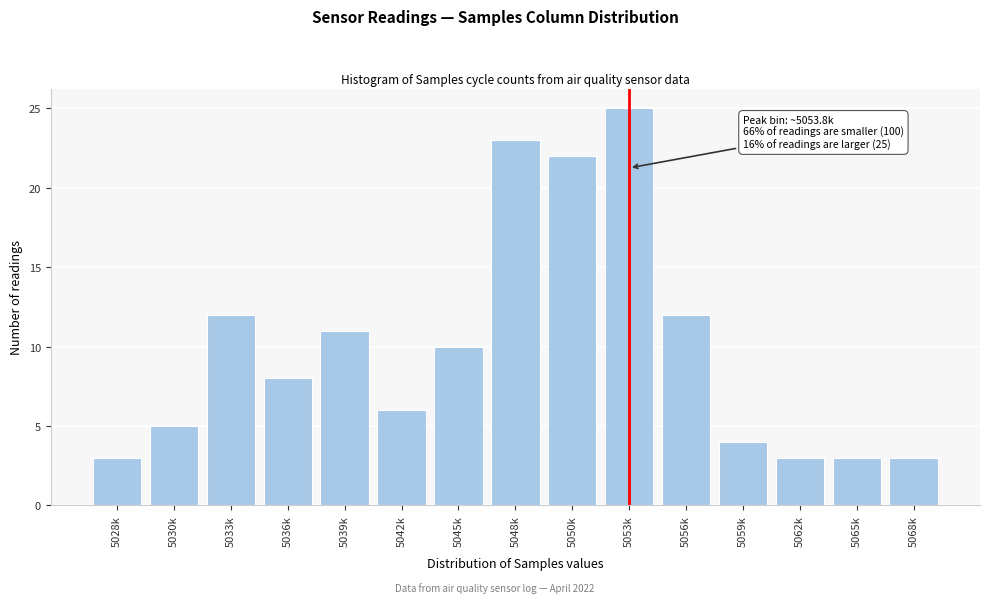

Reading left to right, extract all data points from this chart.

5028k=3	5030k=5	5033k=12	5036k=8	5039k=11	5042k=6	5045k=10	5048k=23	5050k=22	5053k=25	5056k=12	5059k=4	5062k=3	5065k=3	5068k=3